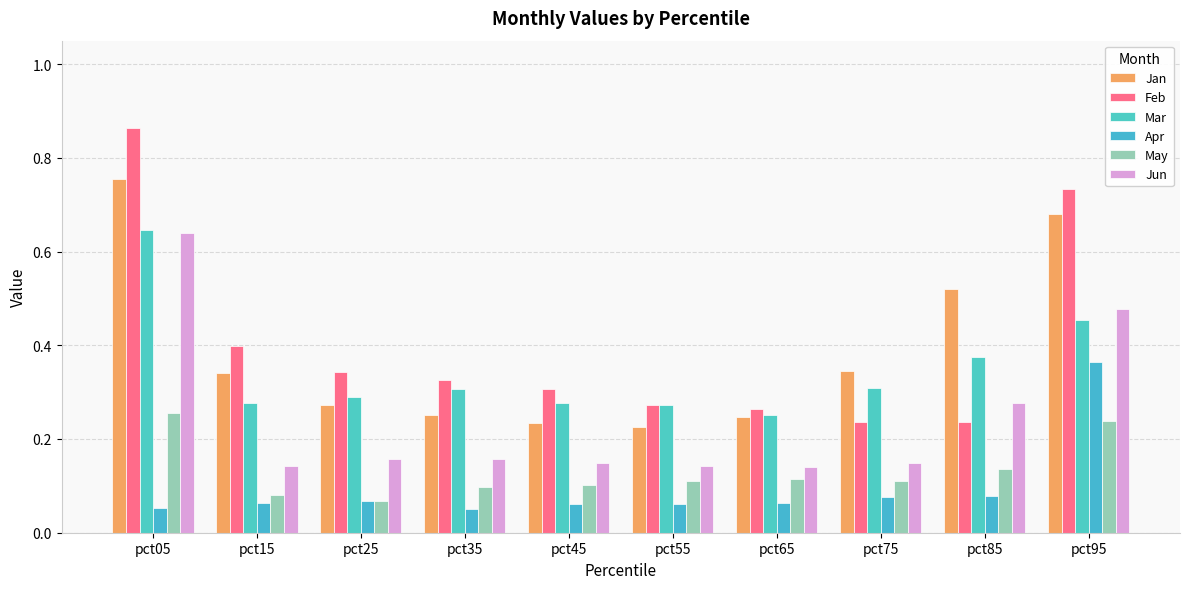

What is the value of the Apr bar at the 5th from the left?

0.1